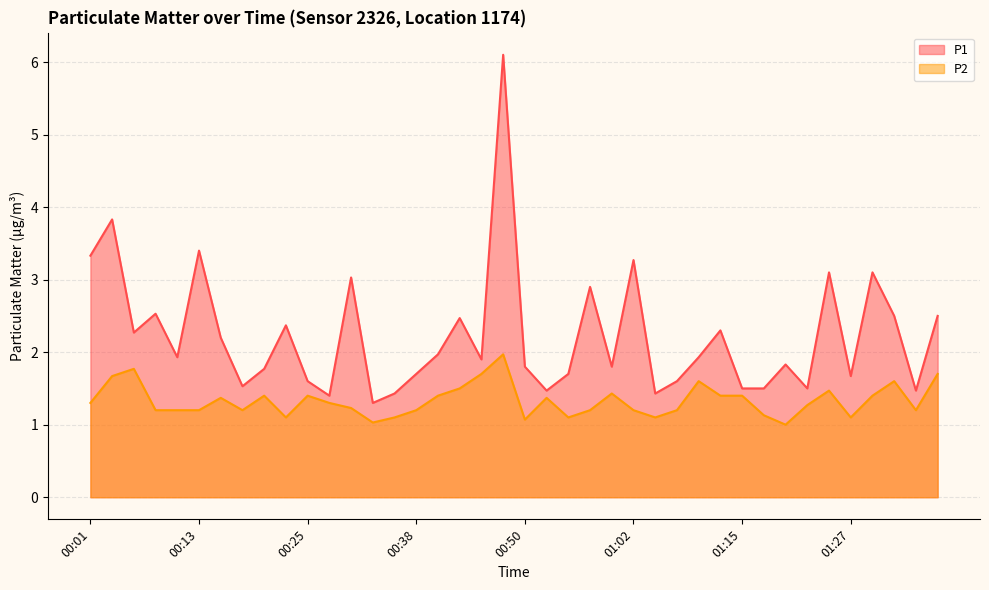

At which category does the chart reach its peak across all series?

00:47